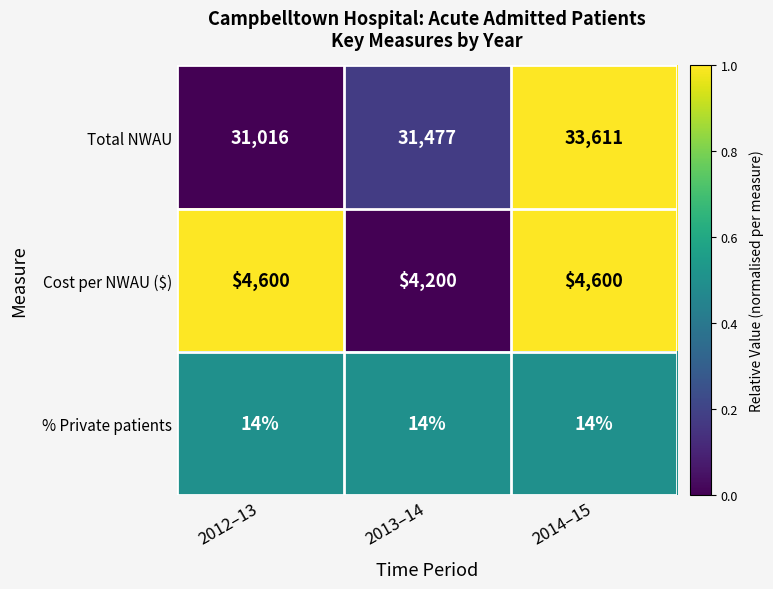

Reading left to right, what are all the values shown in this chart?

Total NWAU: 2012–13=31016	2013–14=31477	2014–15=33611
Cost per NWAU ($): 2012–13=4600	2013–14=4200	2014–15=4600
% Private patients: 2012–13=14	2013–14=14	2014–15=14